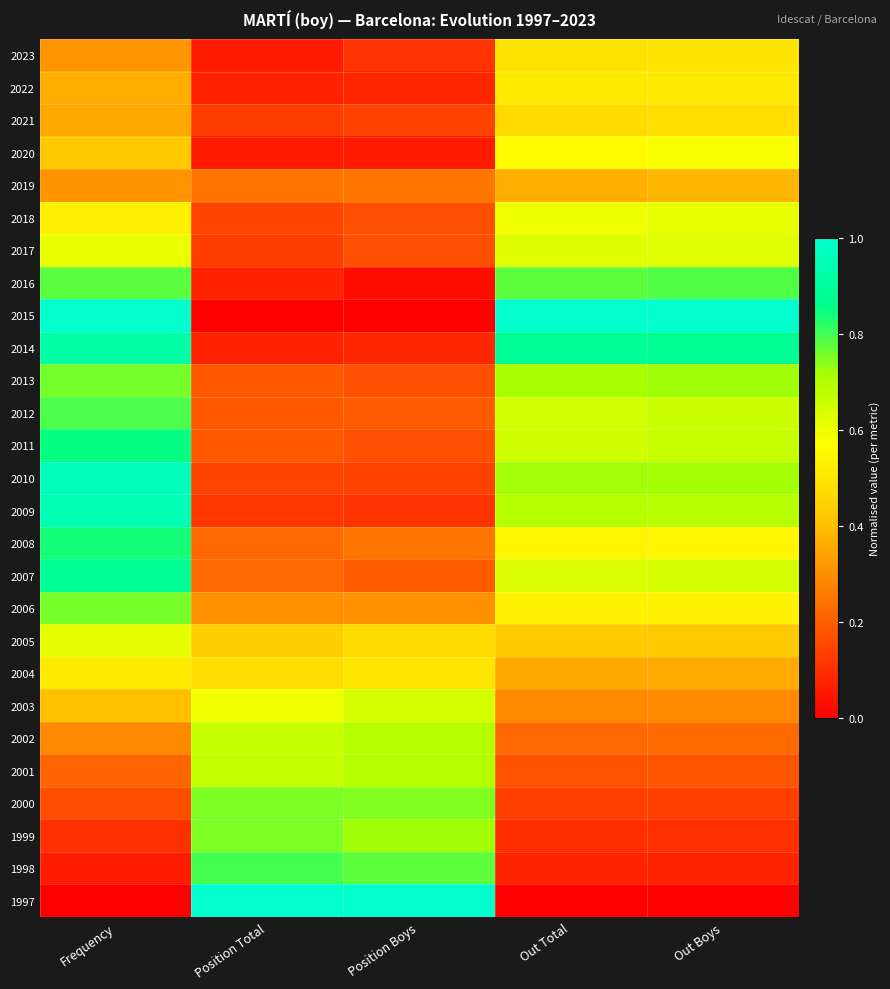

What is the spread (max minus min) of values at Position Boys?

1.0